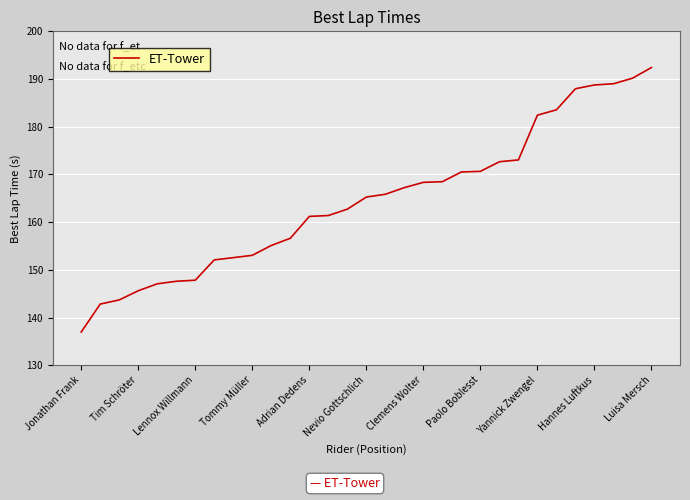

What is the maximum value shown in the chart?

192.4